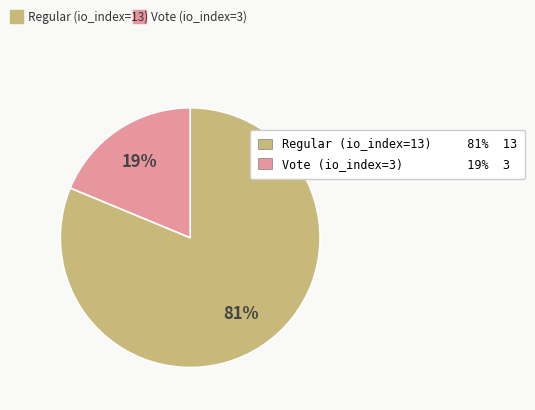

Which has a higher value, Vote (io_index=3) or Regular (io_index=13)?

Regular (io_index=13)